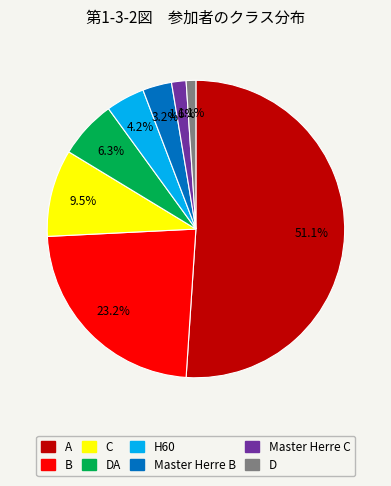

Is there a majority slice in this chart?

Yes